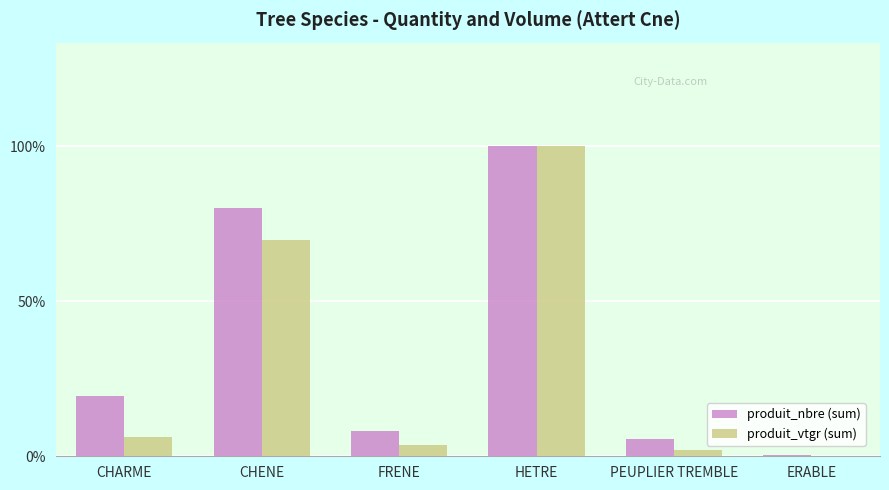

At which label does produit_vtgr (sum) reach its peak?

HETRE